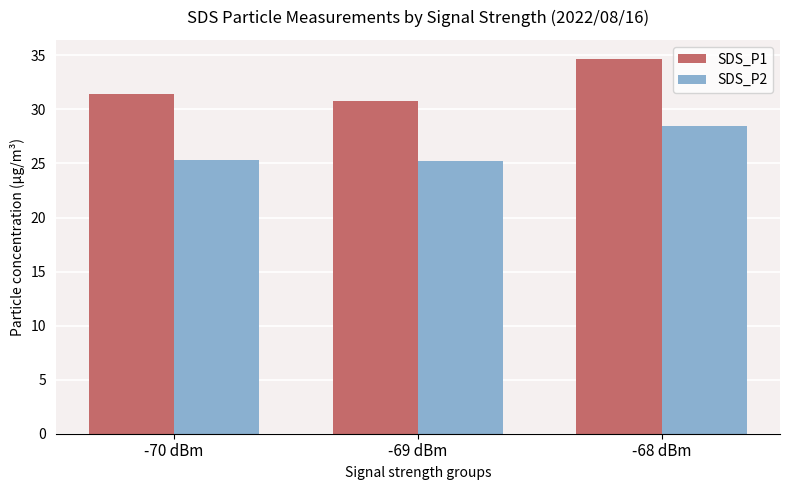

What is the greatest value displayed?

34.7